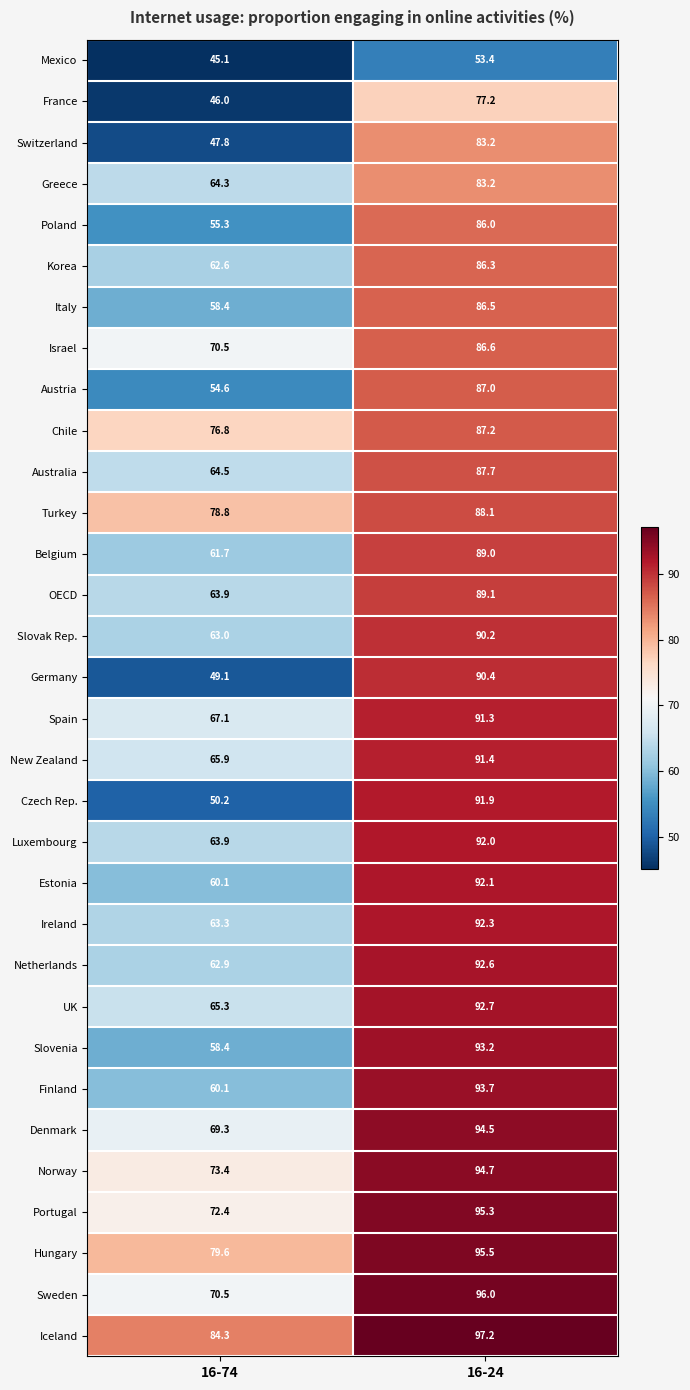

The Czech Rep. series shows 91.9 at 16-24. True or false?

True